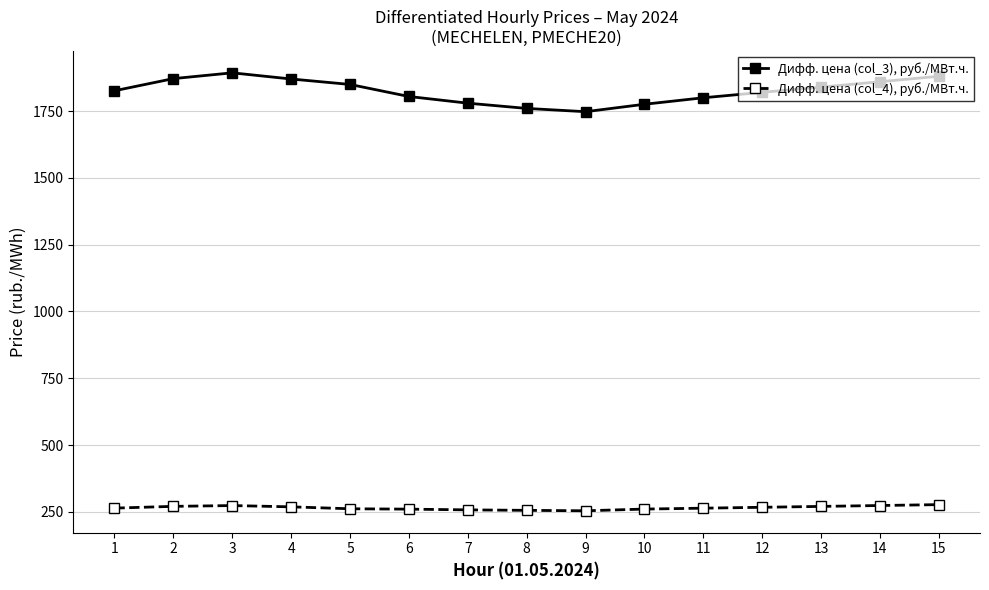

Which series has the largest total across all categories?

Дифф. цена (col_3), руб./МВт.ч.